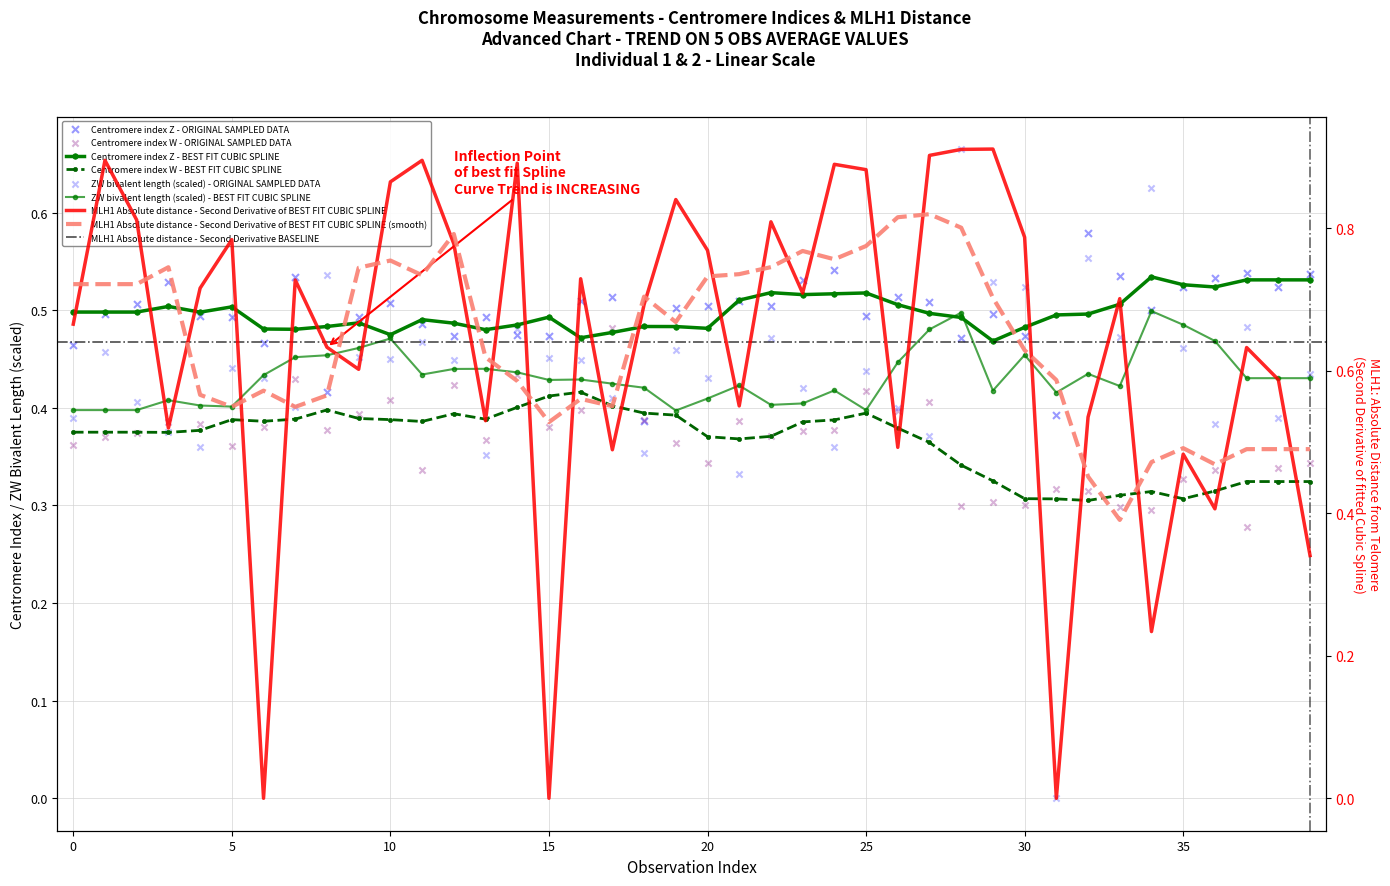

Is the value of MLH1:Absolute distance from telomere at 1 greater than the value of Centromere index Z at 2?

Yes